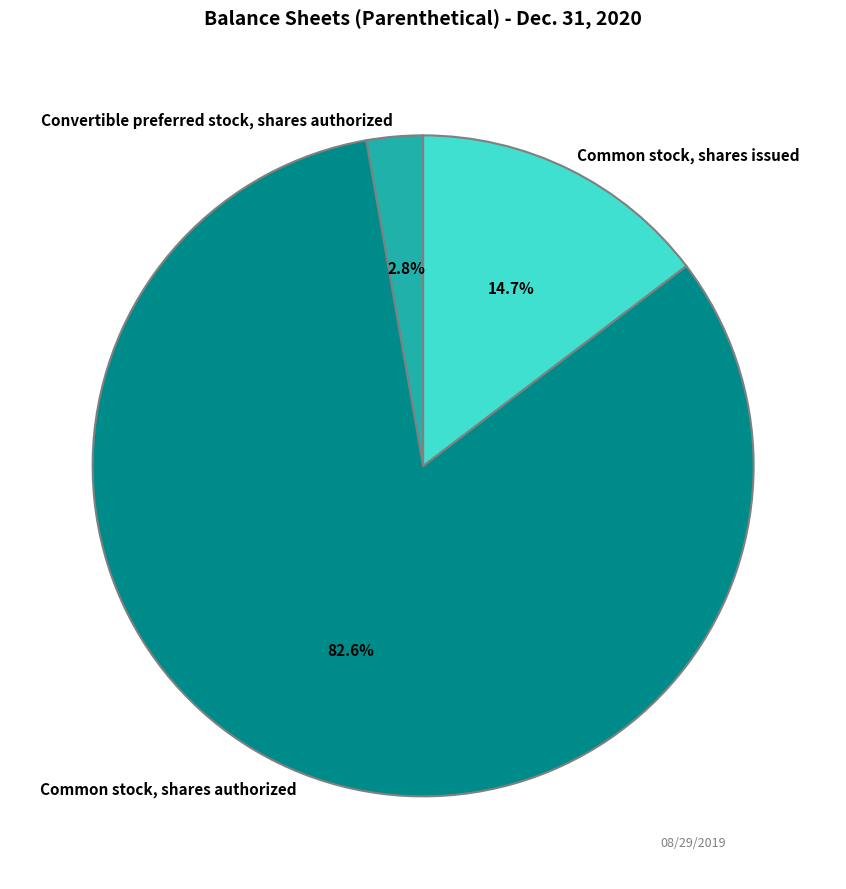

To the nearest percent, what is the average slice percentage?

33%